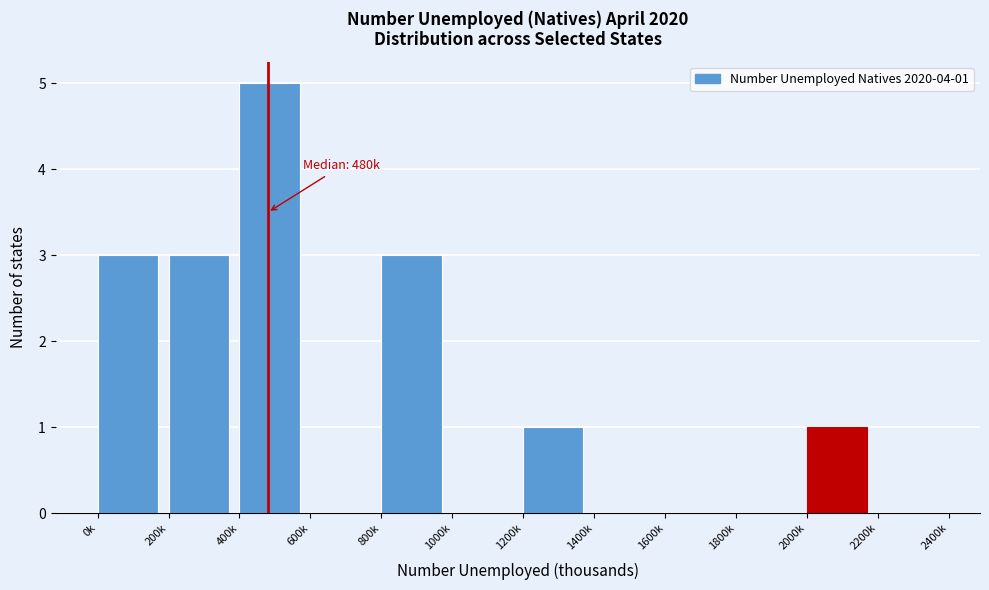

Reading right to left, list all the values displayed in this chart.

2200k=0	2000k=1	1800k=0	1600k=0	1400k=0	1200k=1	1000k=0	800k=3	600k=0	400k=5	200k=3	0k=3